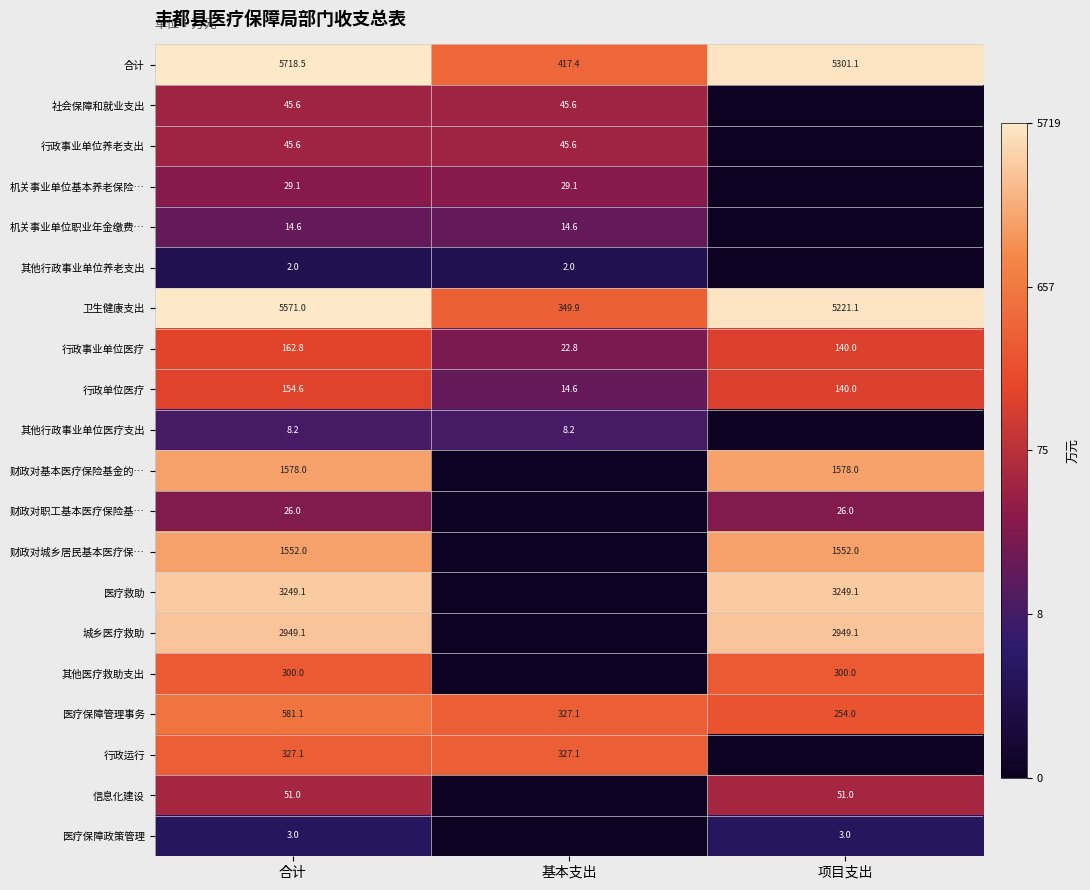

Is the value of 机关事业单位基本养老保险… at 合计 greater than the value of 卫生健康支出 at 项目支出?

No